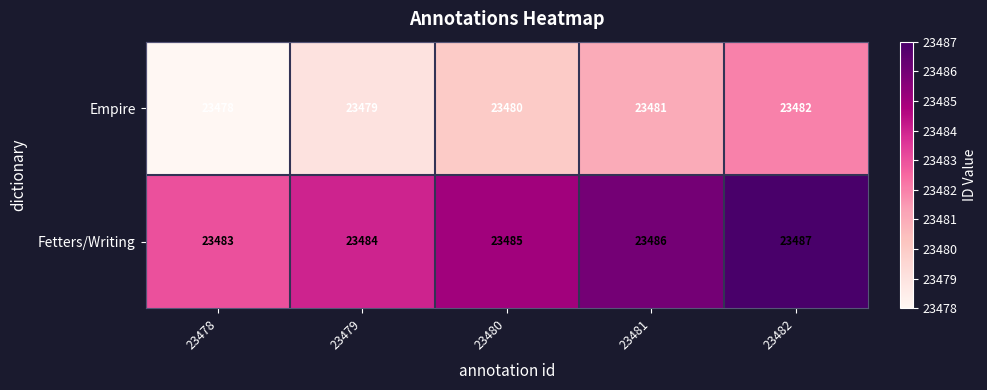

Is it true that Empire equals 23479 at 23479?

True